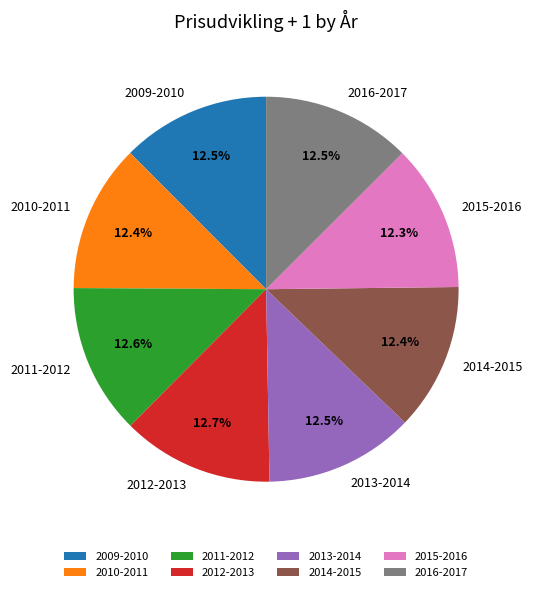

Is there any slice that represents more than half of the pie?

No